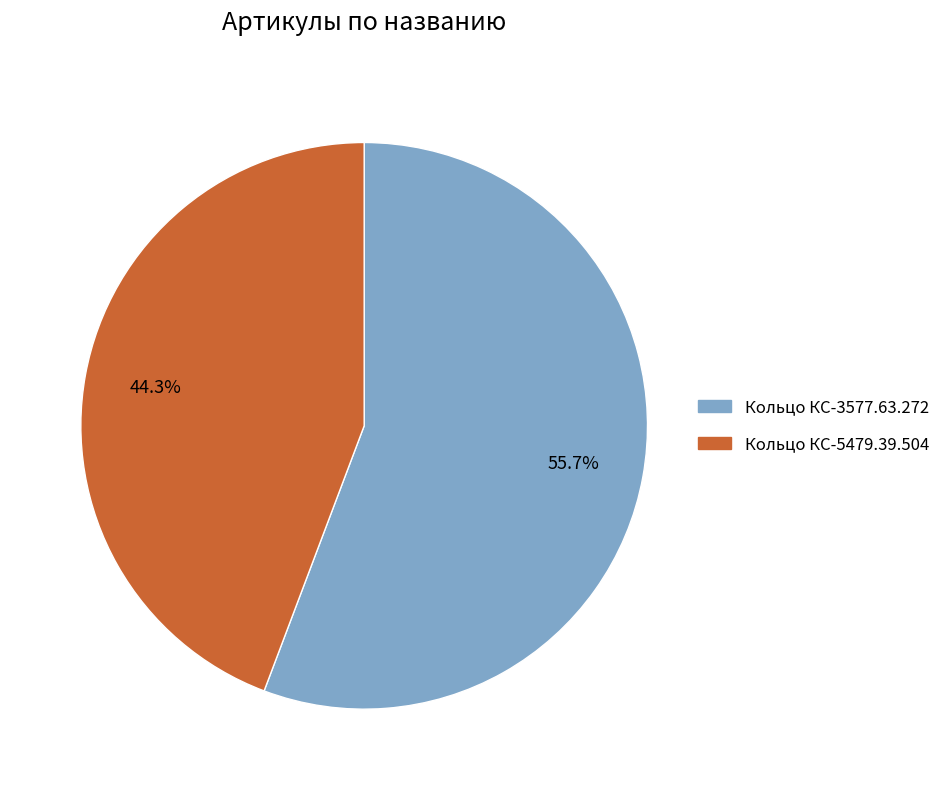

What is the smallest slice in the pie chart?

Кольцо КС-5479.39.504